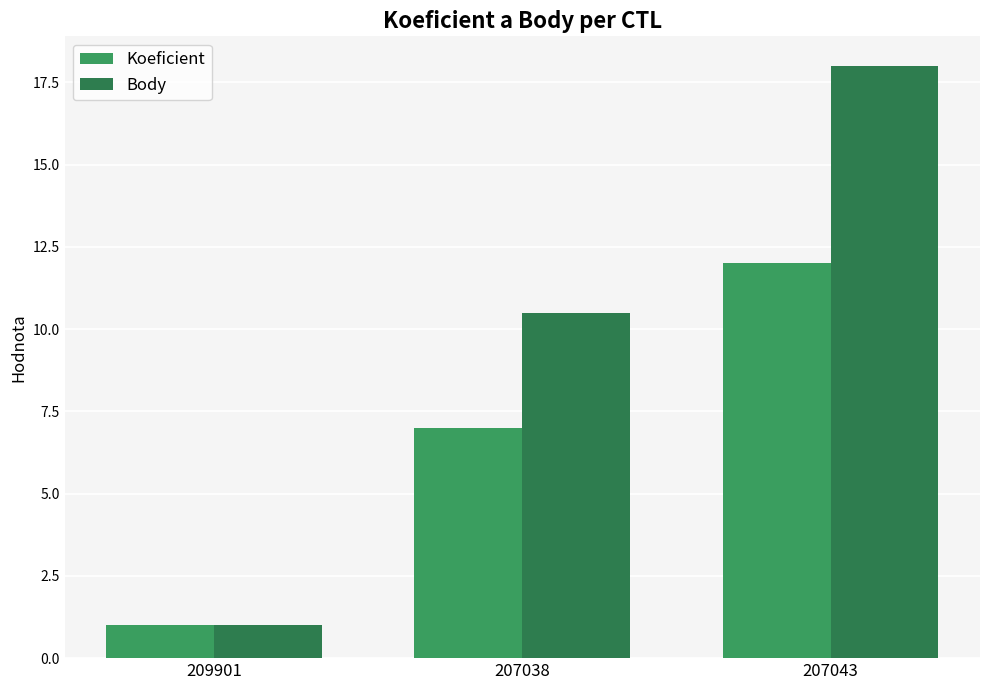

Where does the Body series first go above 10?

207038